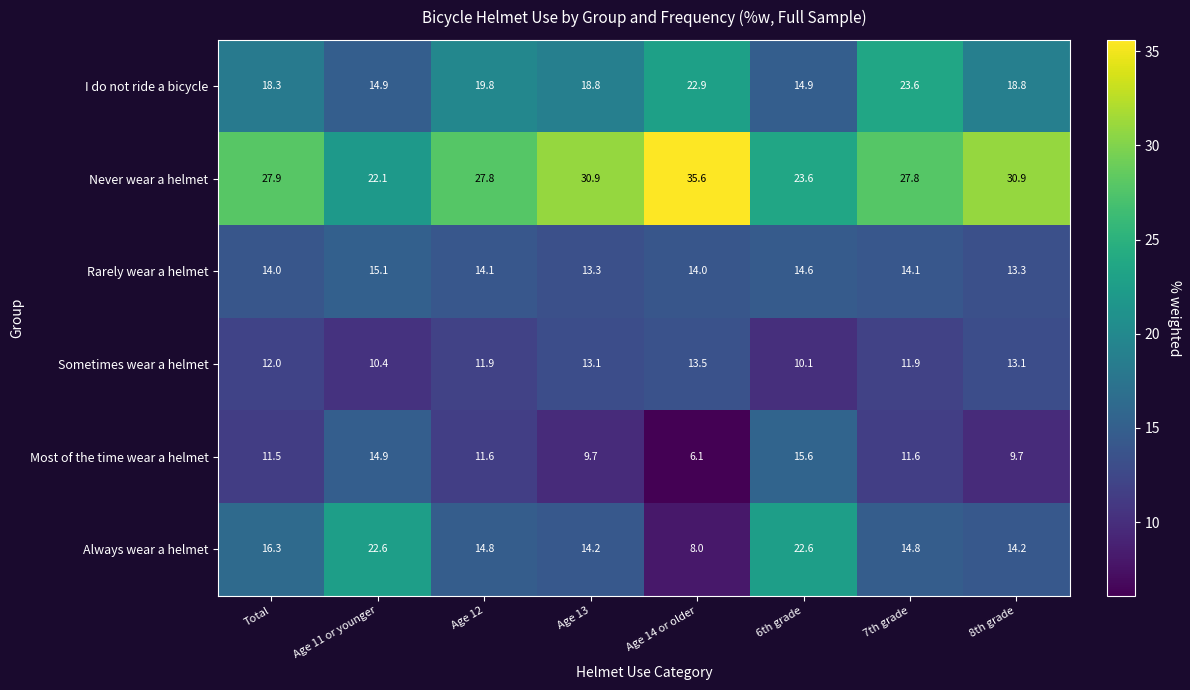

What is the sum of all Never wear a helmet values?

226.6